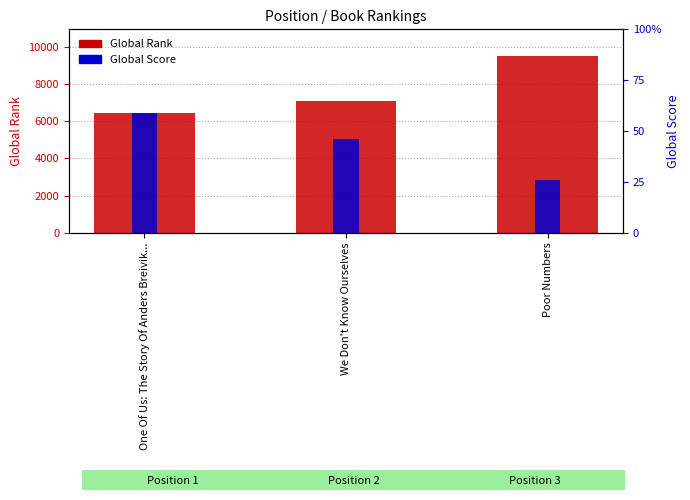

True or false: Global Score has a value of 8 at Poor Numbers.

False